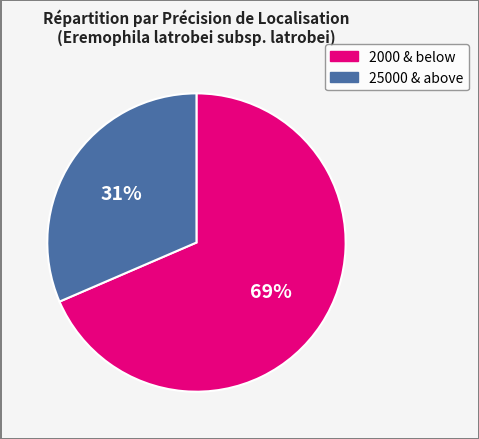

To the nearest percent, what is the average slice percentage?

50%